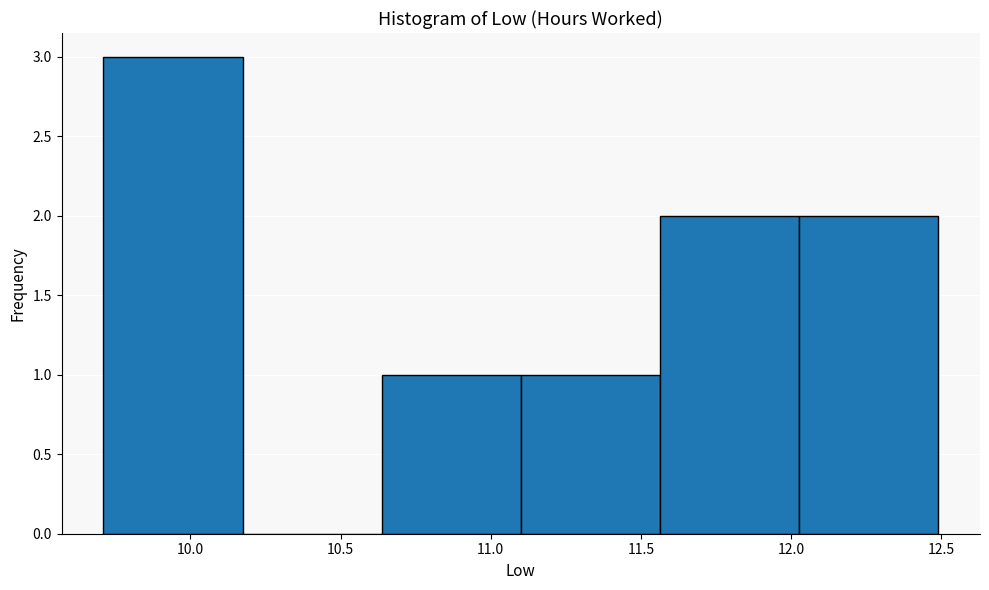

Over which range of the x-axis is the bar tallest?

9.70 to 10.15